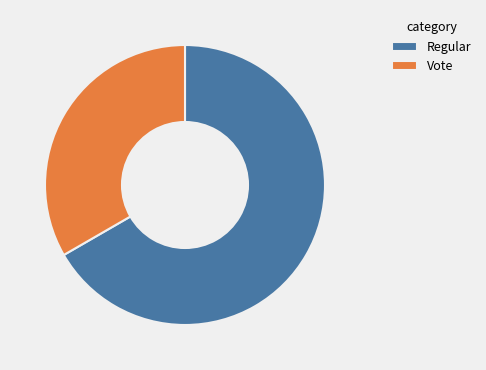

Is the sum of Regular and Vote greater than half?

Yes